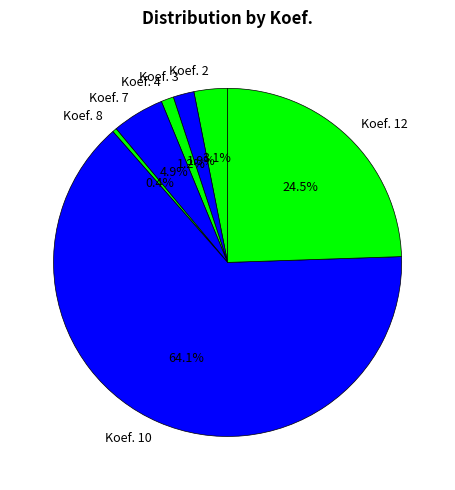

Which slice is the smallest?

Koef. 8